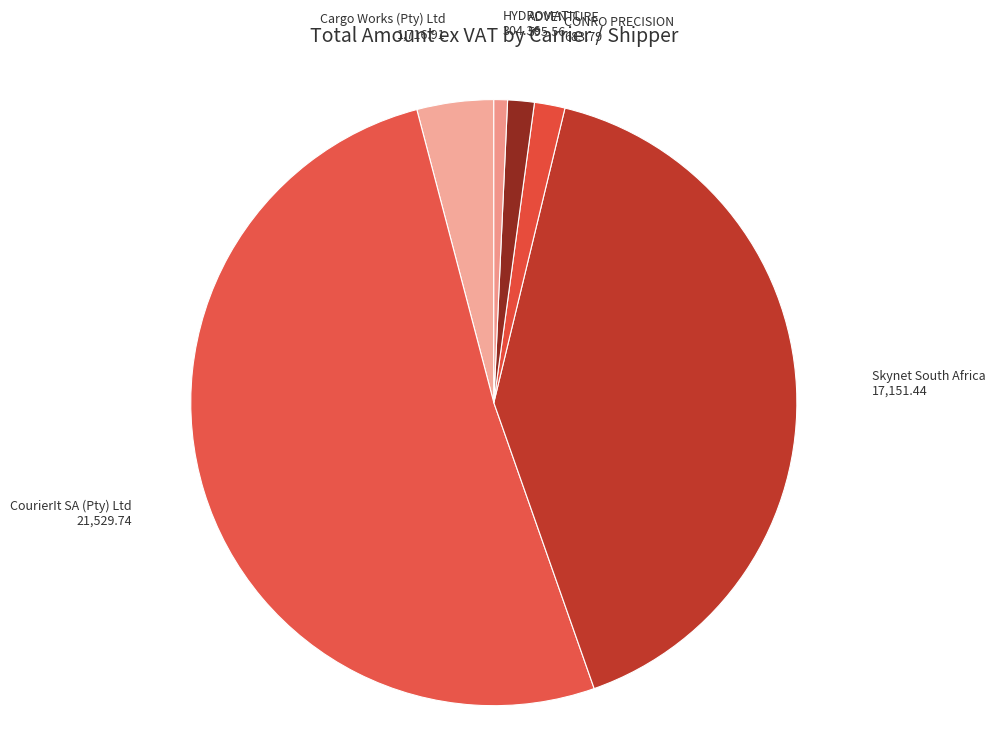

Is it true that Cargo Works (Pty) Ltd is 4% of the pie?

True